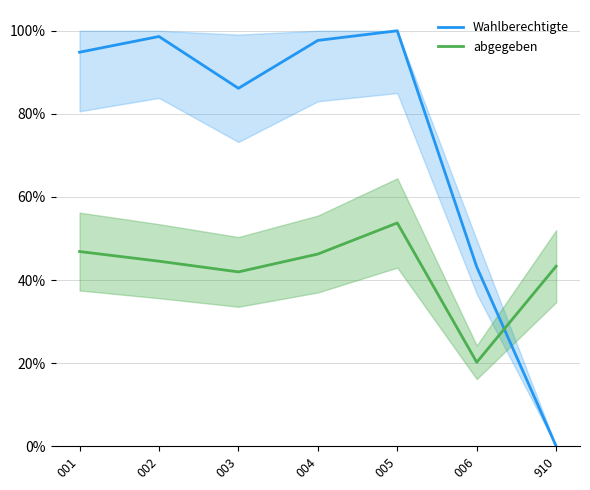

Where is the first local minimum for Wahlberechtigte?

003